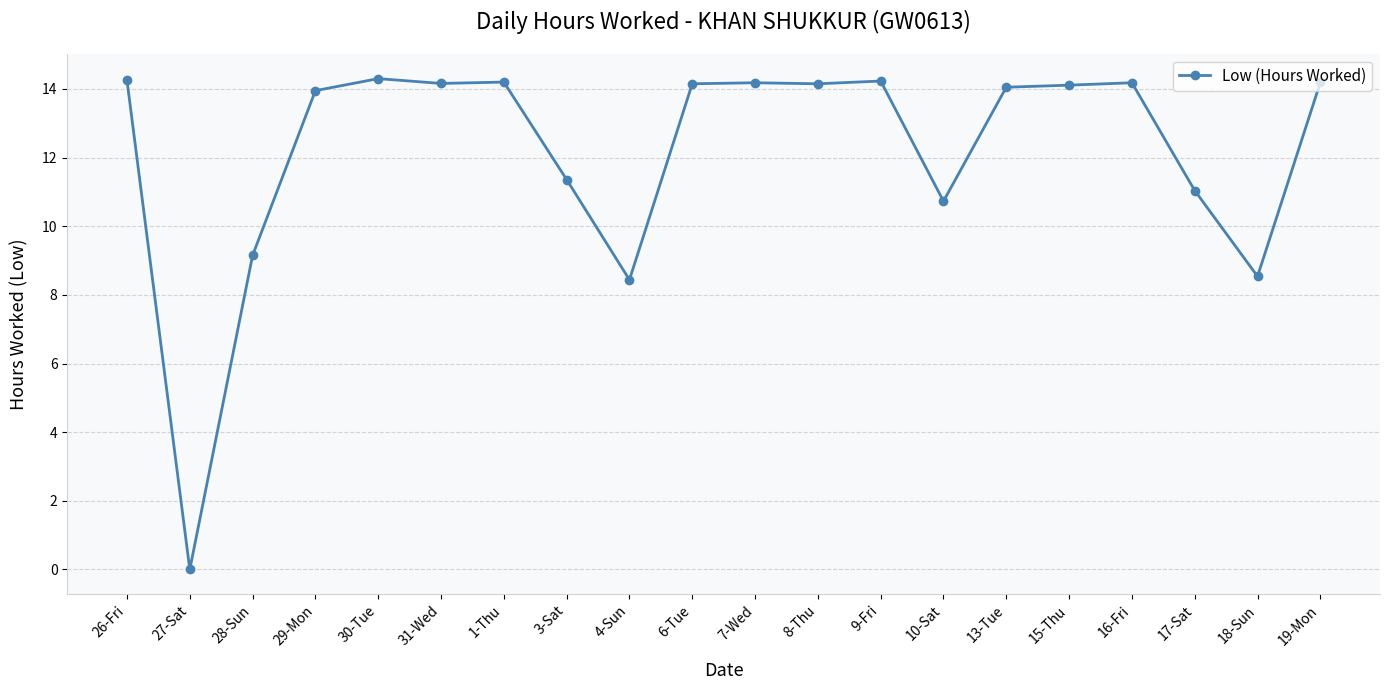

What is the greatest value displayed?

14.3